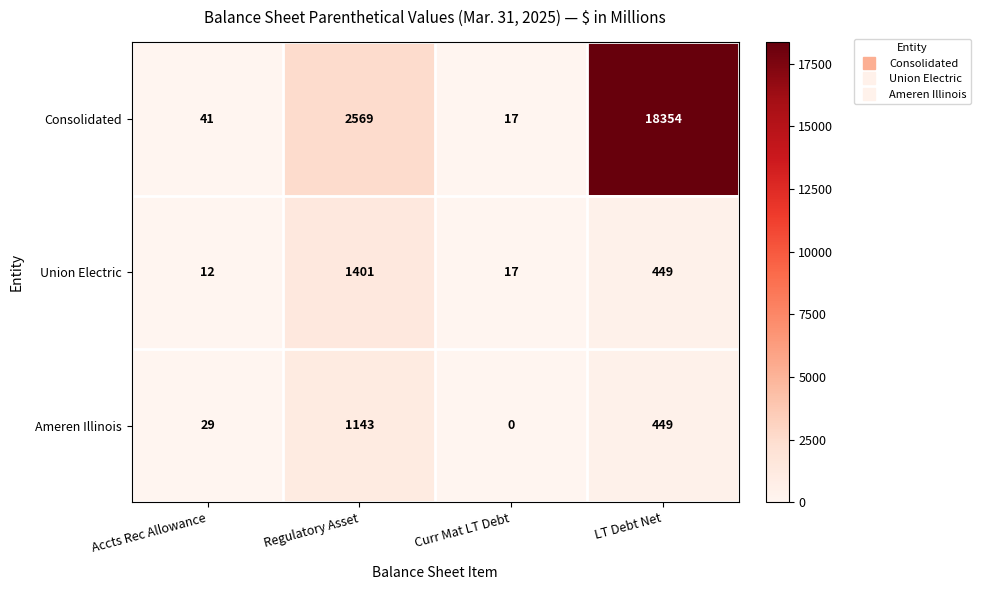

The value of Consolidated at LT Debt Net is 6602. True or false?

False